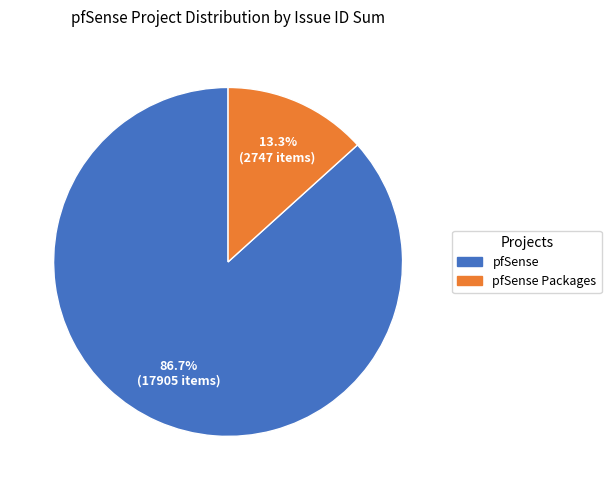

Is there a majority slice in this chart?

Yes